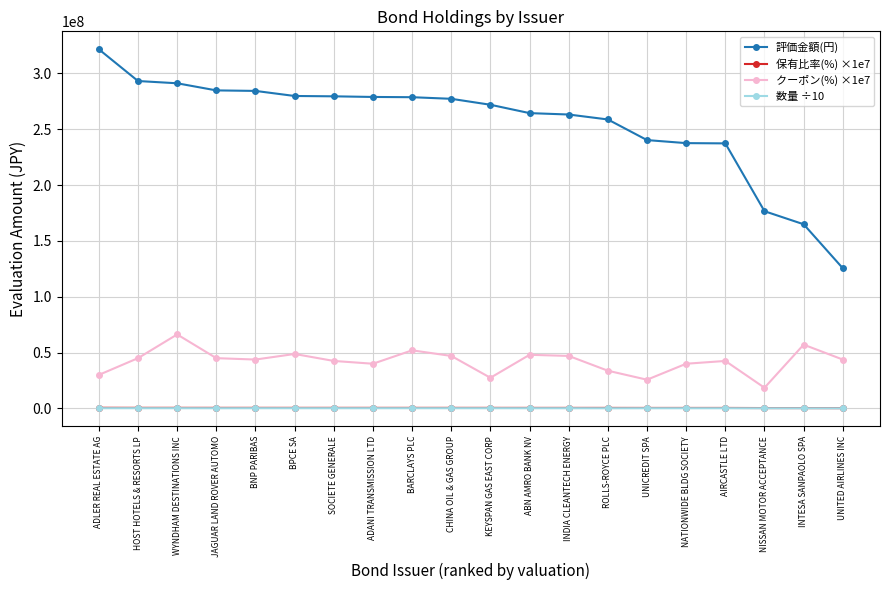

Which series has the largest total across all categories?

評価金額(円)